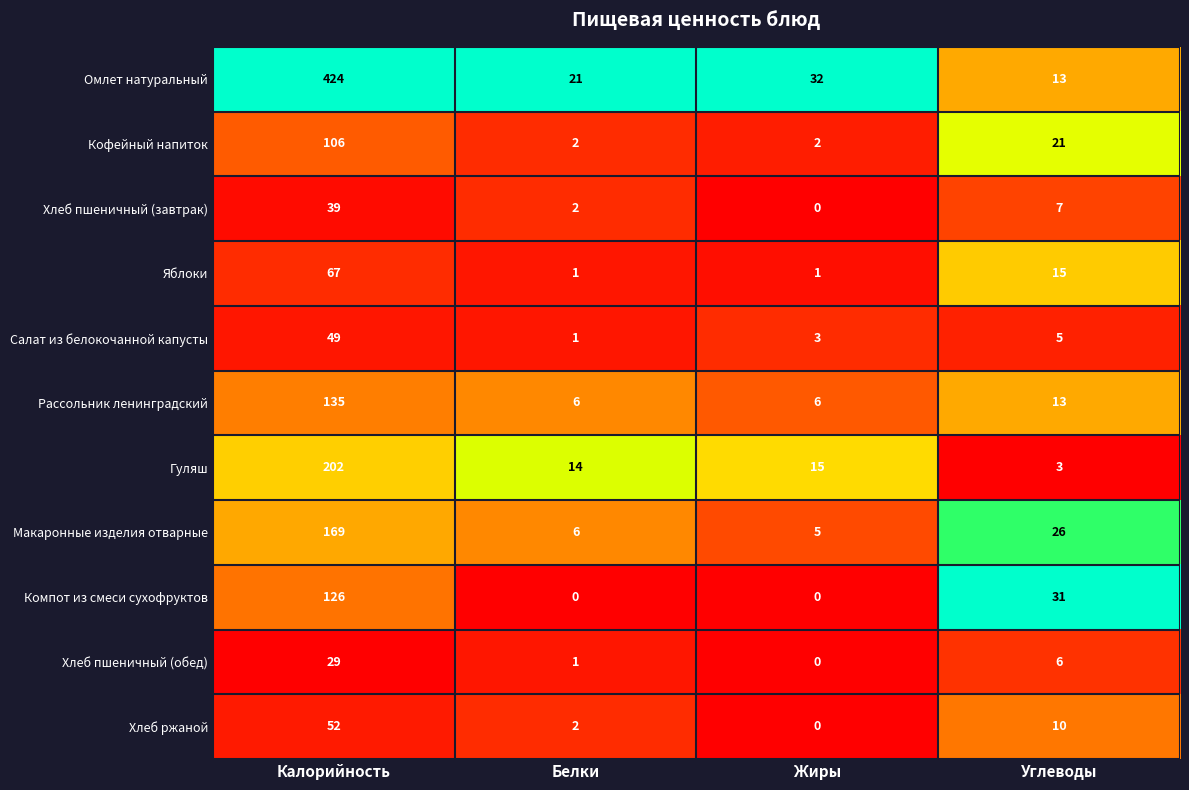

How many data points in Рассольник ленинградский are less than 13?

2